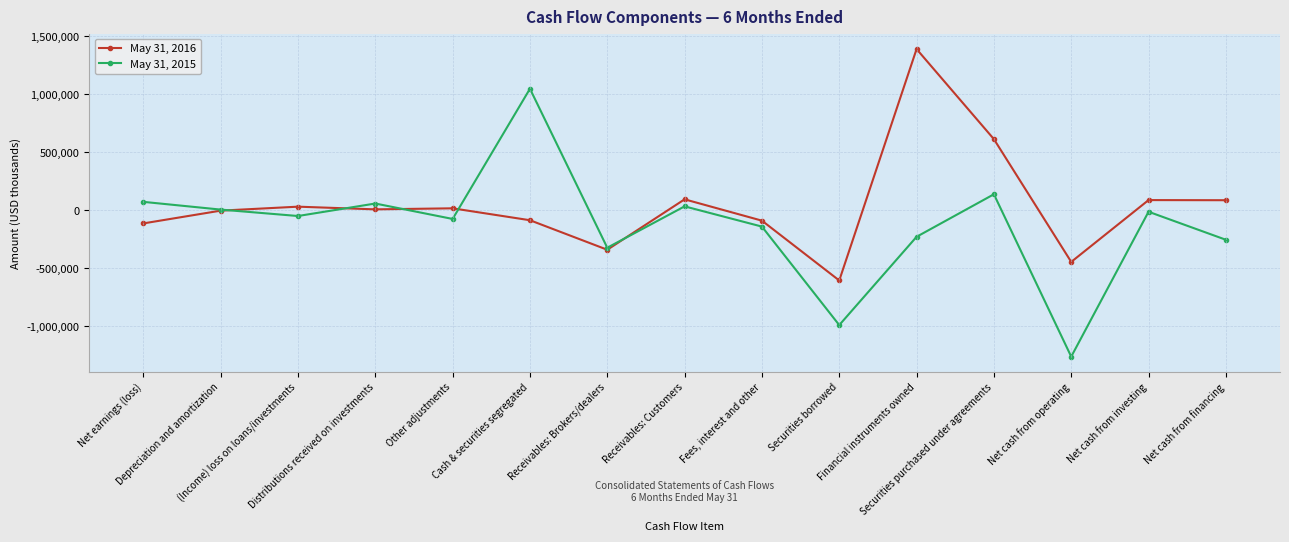

Which series has the largest total across all categories?

May 31, 2016